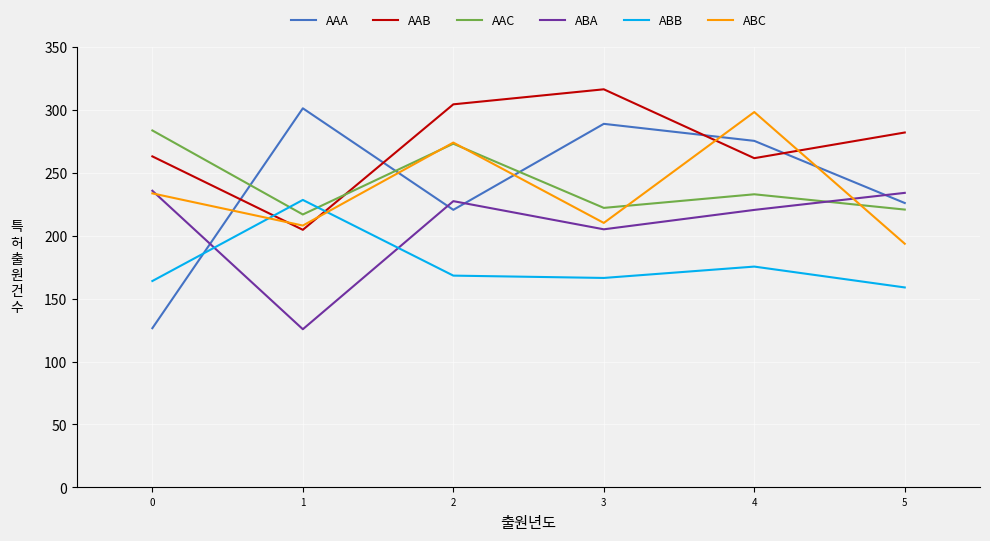

At how many categories does at least one series exceed 245?

6